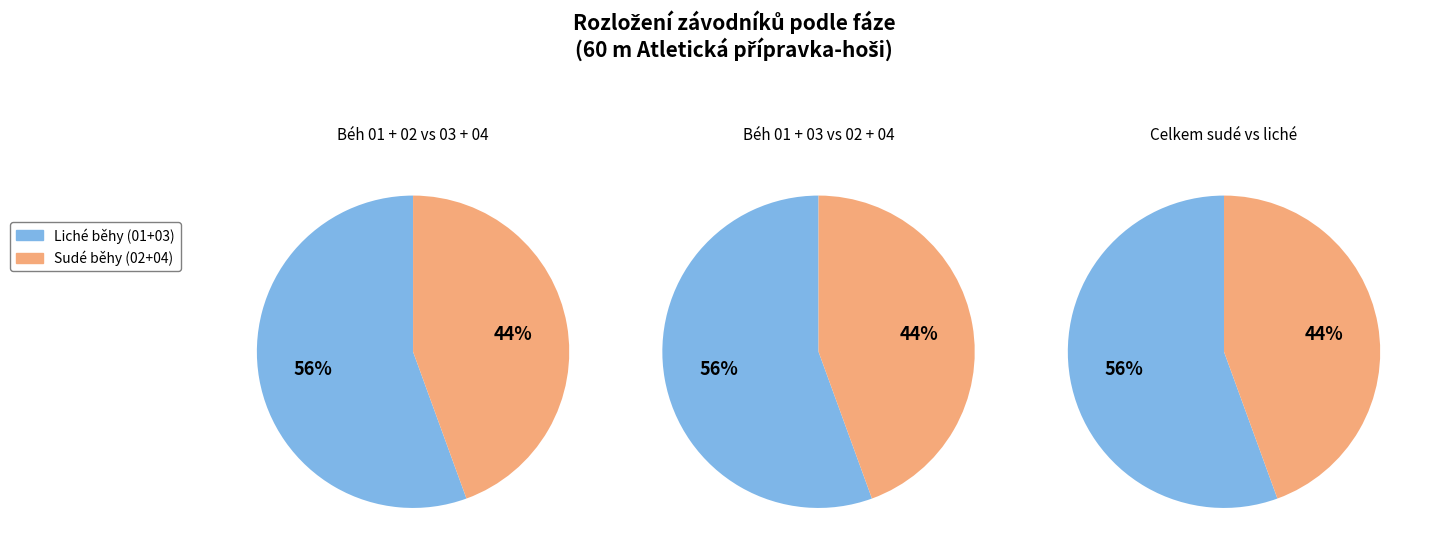

Does Běh 02 account for over 50% of the chart?

No